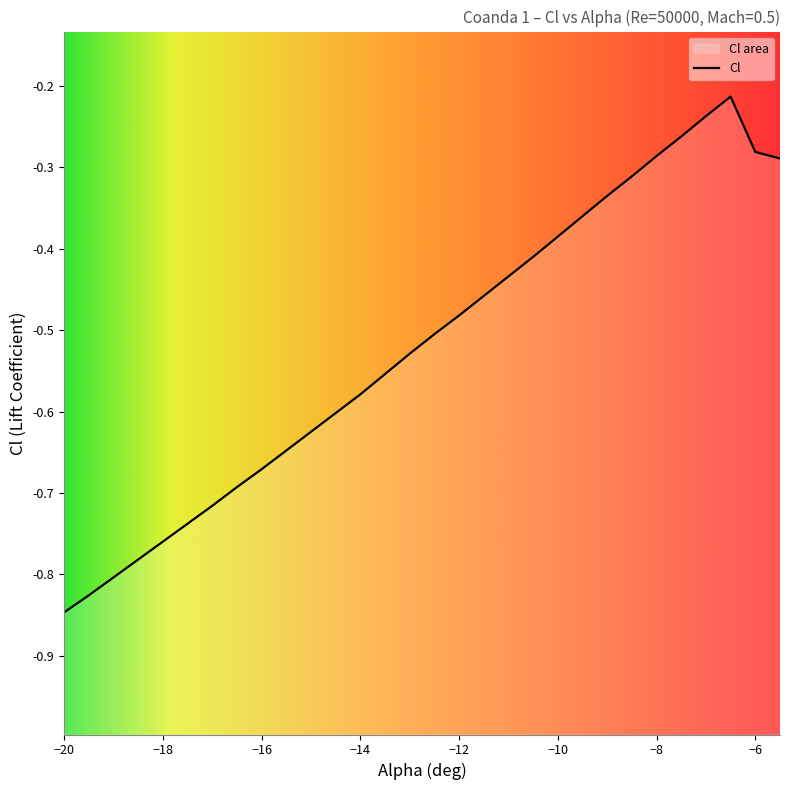

Which has a higher value, -19.5 or -6.5?

-6.5